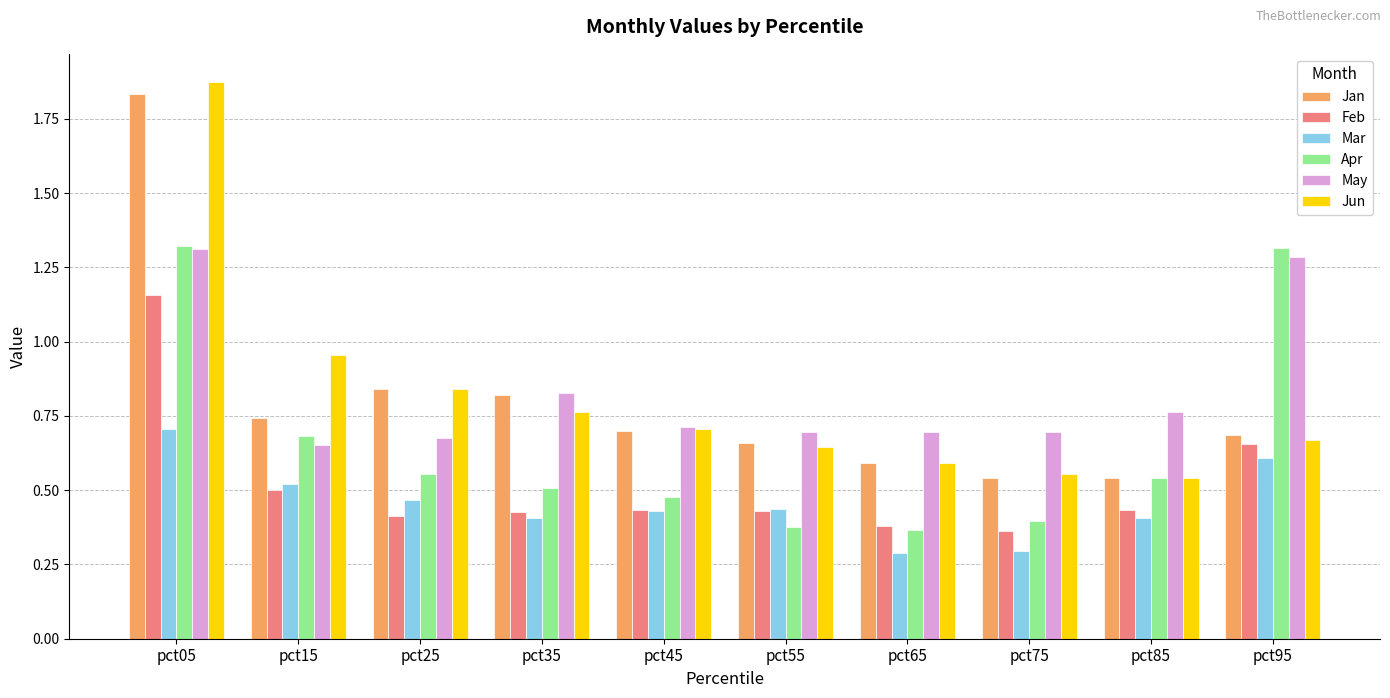

Which series has the largest total across all categories?

May